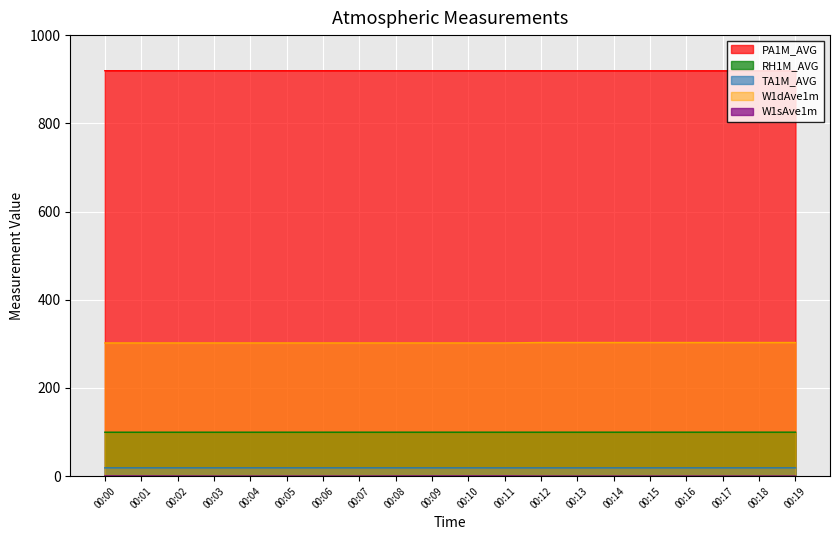

True or false: RH1M_AVG and PA1M_AVG intersect in this chart.

False